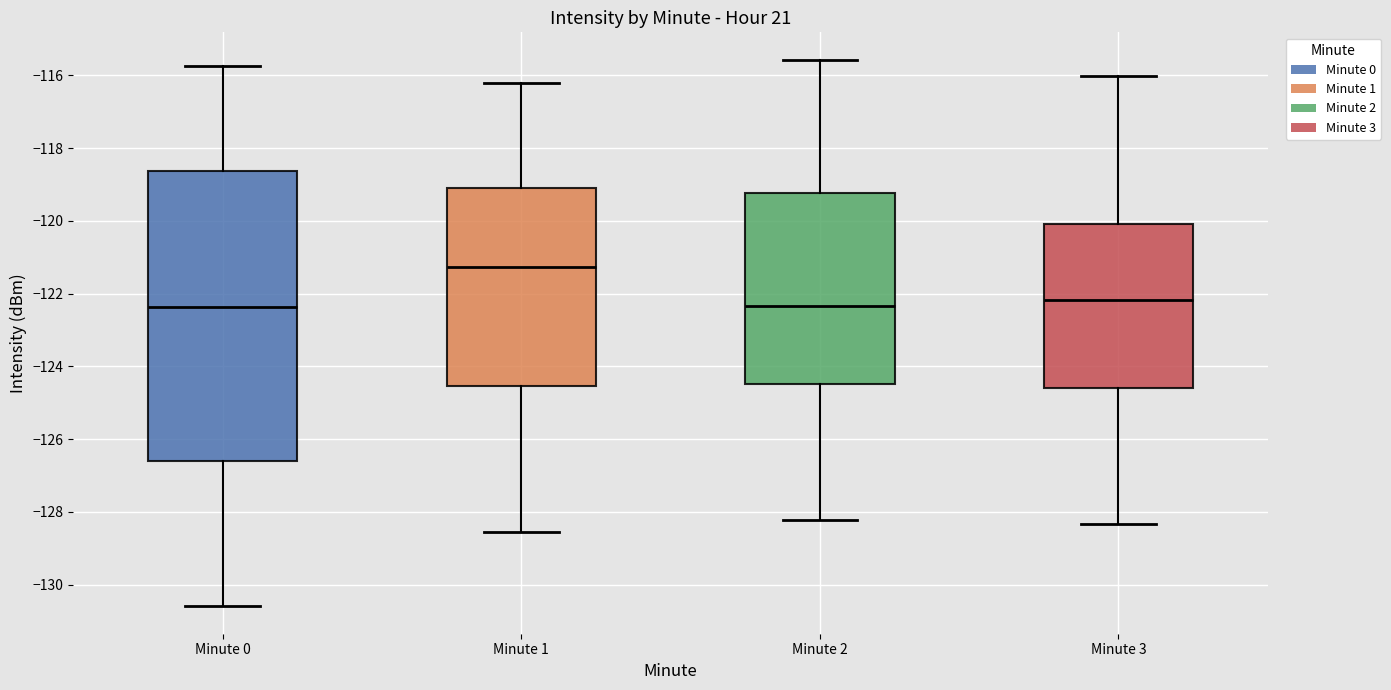

Reading left to right, read every box against the y-axis: the position of its median line, the range the box covers, and the ends of its whiskers. The values are not printed on the chart, so give them approximately, as read against the axis.

Minute 0: median -122.4, box -126.6 to -118.6, whiskers -130.6 to -115.8
Minute 1: median -121.2, box -124.6 to -119.2, whiskers -128.6 to -116.2
Minute 2: median -122.4, box -124.4 to -119.2, whiskers -128.2 to -115.6
Minute 3: median -122.2, box -124.6 to -120.0, whiskers -128.4 to -116.0